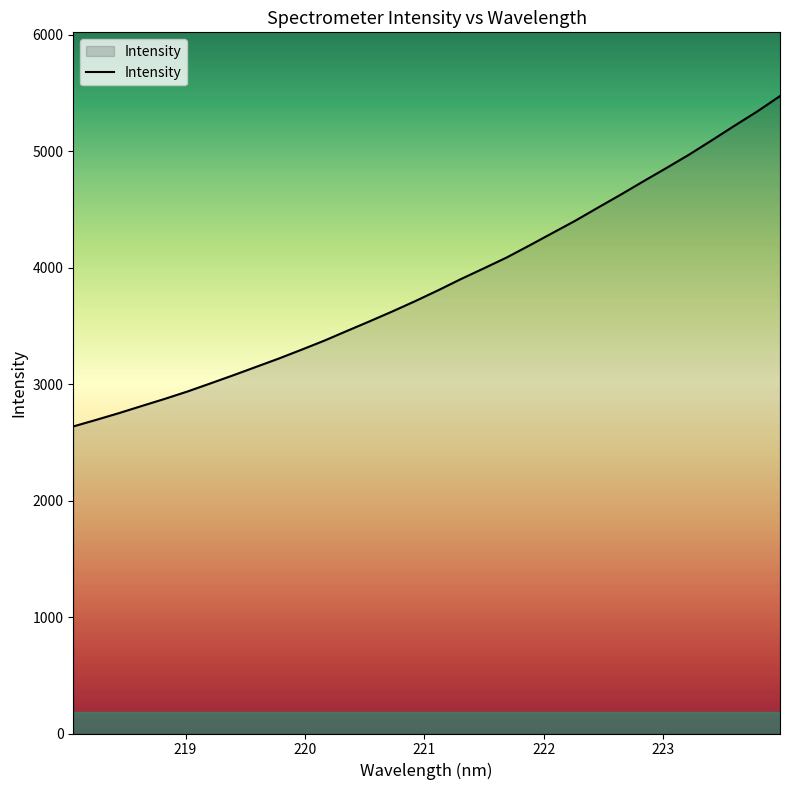

What is the sum of all values?

123638.7